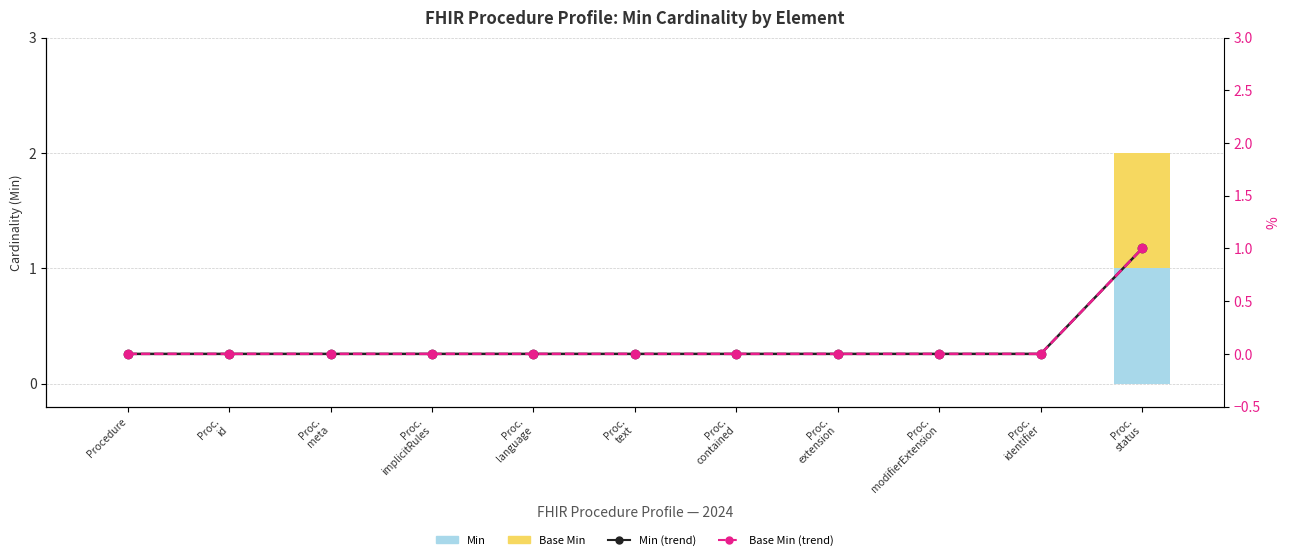

Is the value of Min at Proc.
extension greater than the value of Base Min (line) at Proc.
modifierExtension?

No